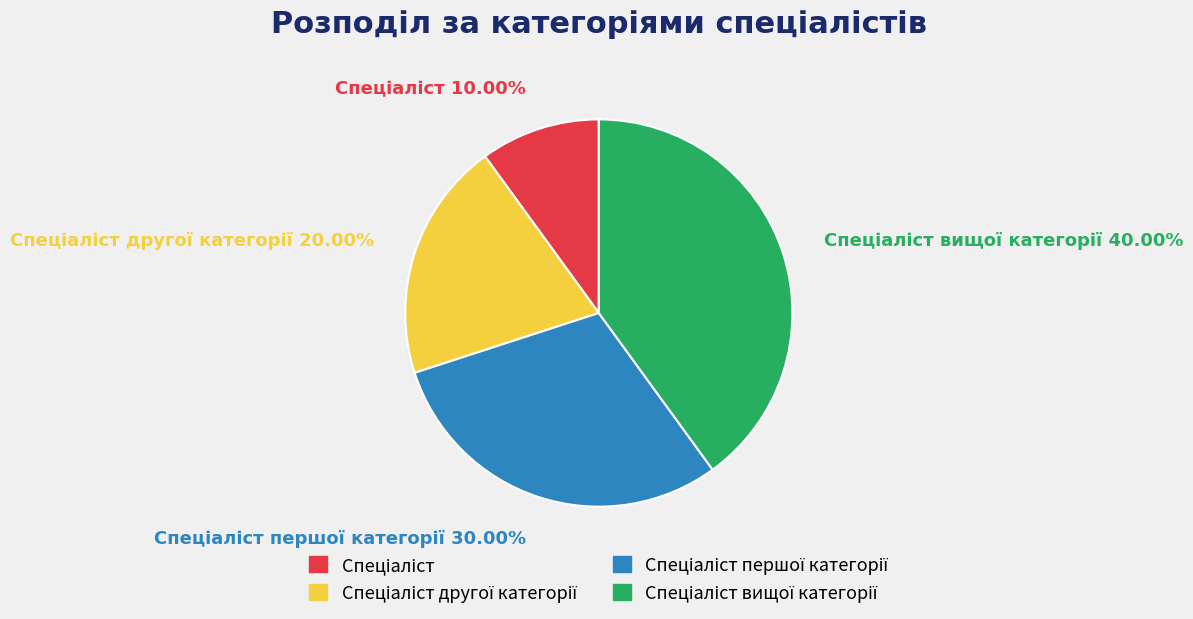

Is there a majority slice in this chart?

No